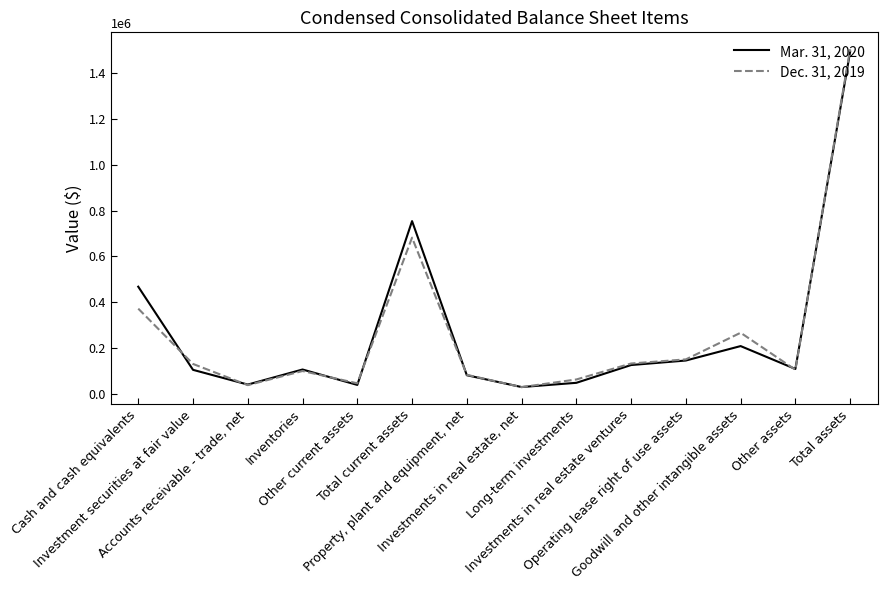

List the series in order of their peak value, lowest first.

Mar. 31, 2020, Dec. 31, 2019